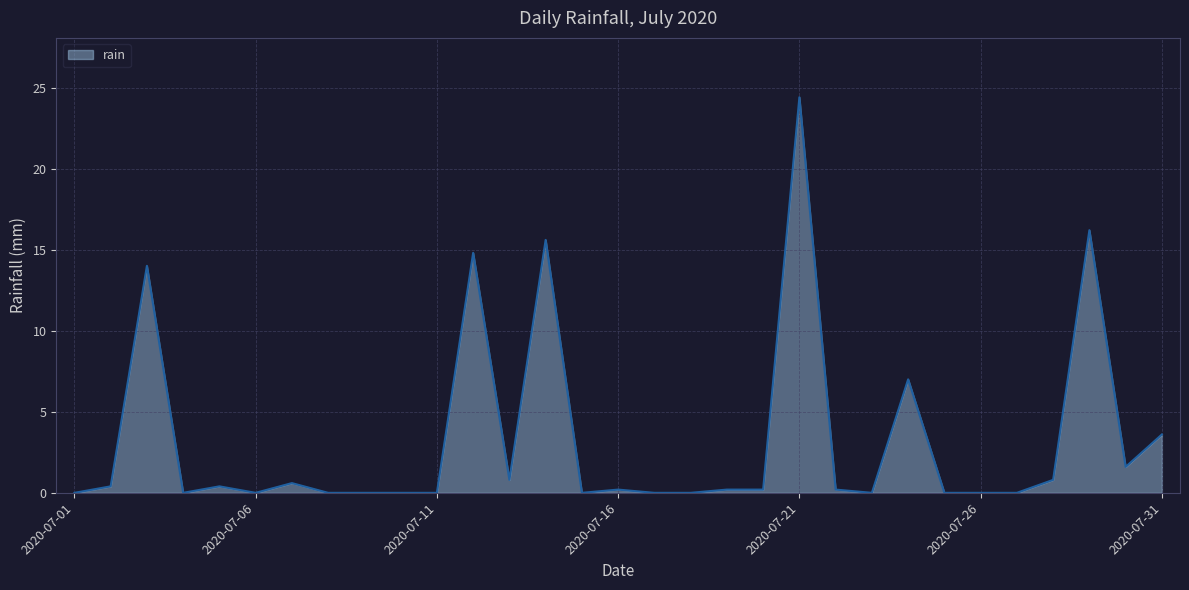

Count the number of data series in this chart.

1